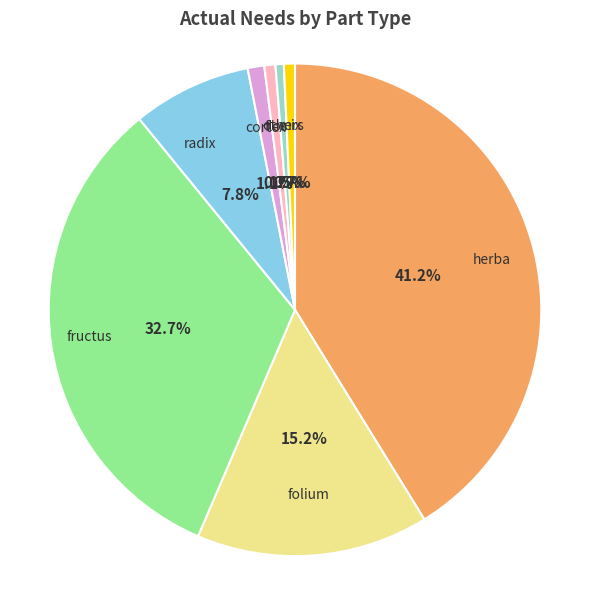

Is there a majority slice in this chart?

No